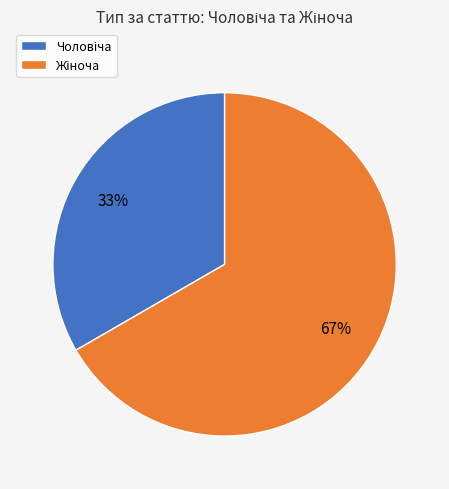

Is there a majority slice in this chart?

Yes